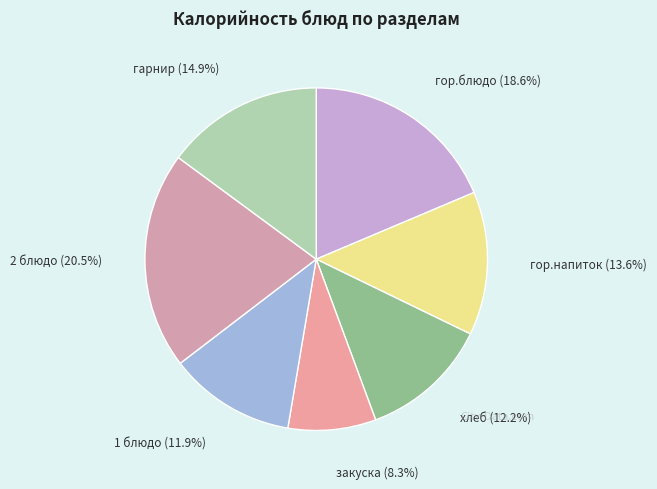

Which category has the smallest portion of the pie?

закуска